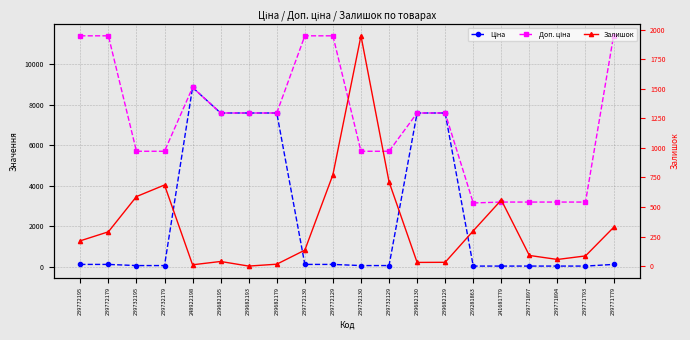

Reading left to right, extract all data points from this chart.

Ціна: 114.1	114.1	57.0	57.0	8856.7	7596.5	7596.5	7596.5	114.1	114.1	57.0	57.0	7596.5	7596.5	31.5	31.9	31.9	31.9	31.9	114.1
Доп. ціна: 11410.0	11410.0	5705.0	5705.0	8856.7	7596.5	7596.5	7596.5	11410.0	11410.0	5705.0	5705.0	7596.5	7596.5	3151.0	3195.0	3195.0	3195.0	3195.0	11410.0
Залишок: 214.0	290.0	588.0	686.0	11.0	39.0	0.0	16.0	135.0	773.0	1948.0	713.0	31.0	32.0	298.0	559.0	90.0	56.0	86.0	327.0